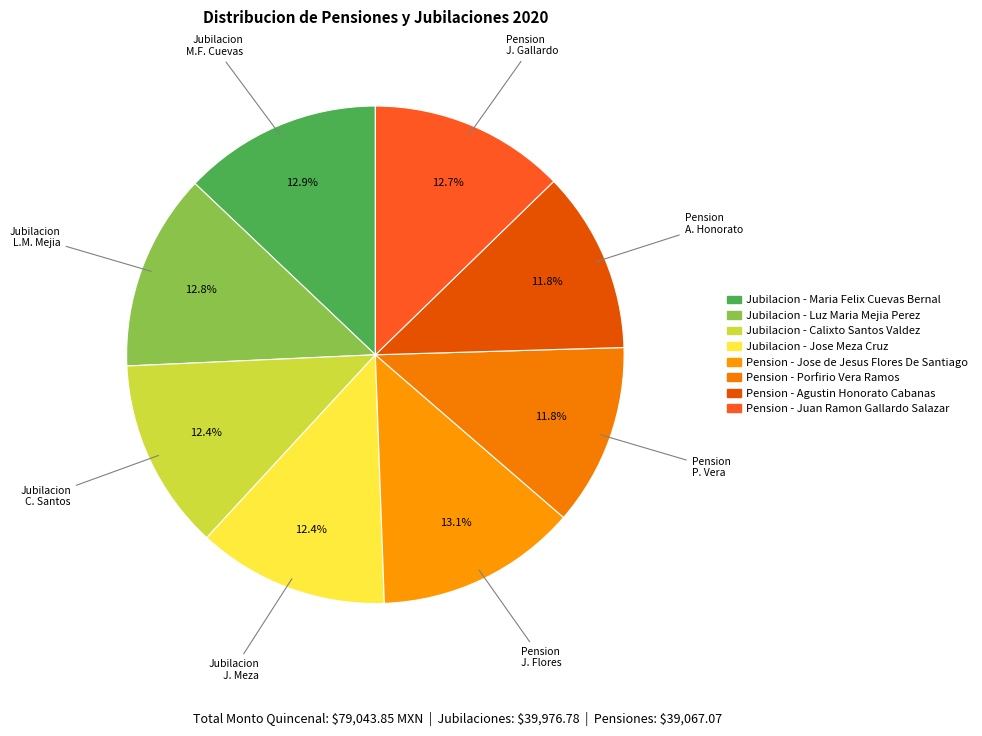

How many slices are in this pie chart?

8